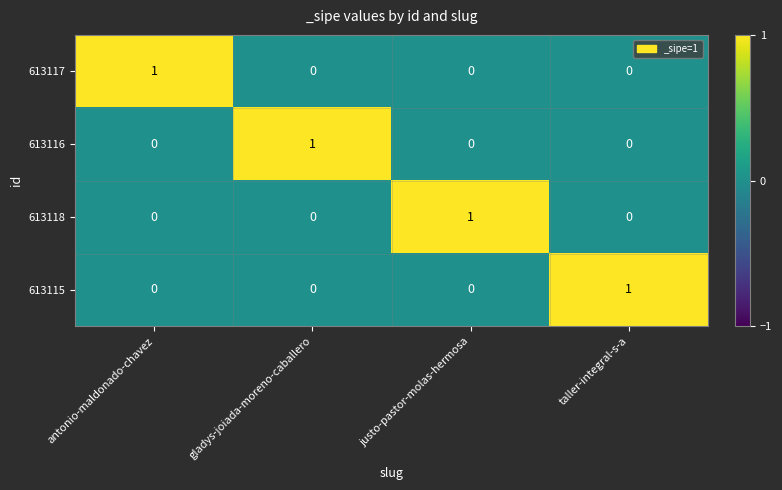

At how many categories does at least one series exceed 0?

4